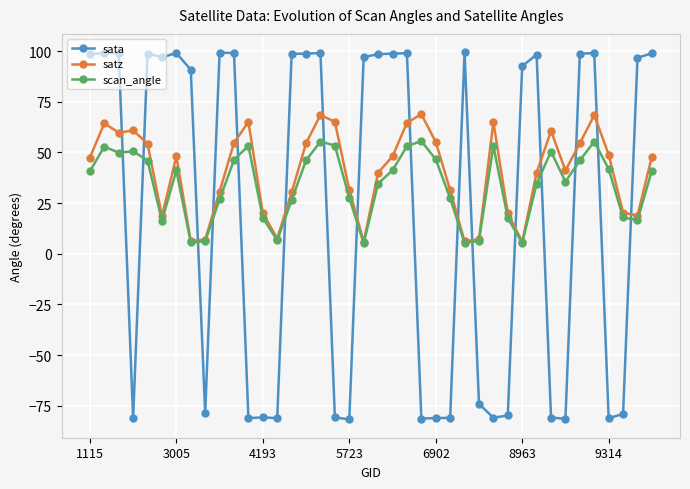

After their last crossing, which series has the higher values: sata or satz?

sata